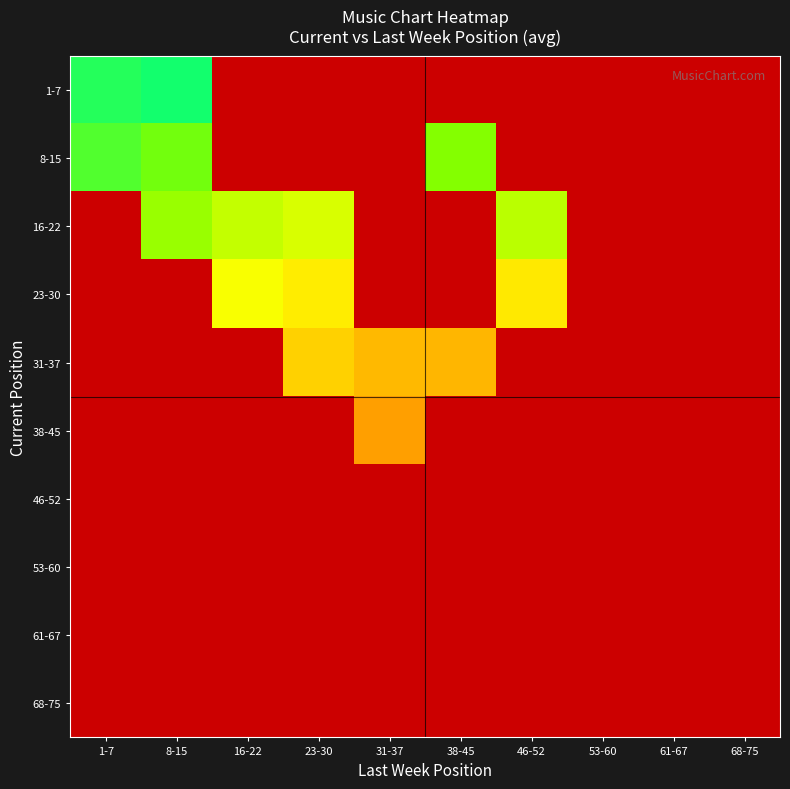

How many categories are shown in the chart?

10